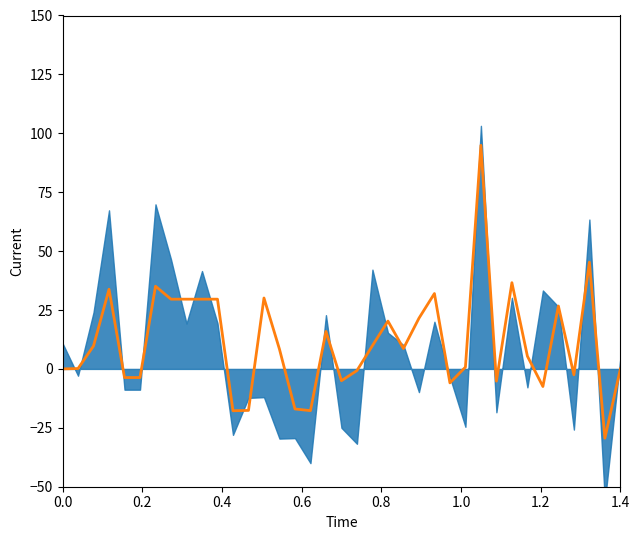

The value at 32 is 39.9. True or false?

False